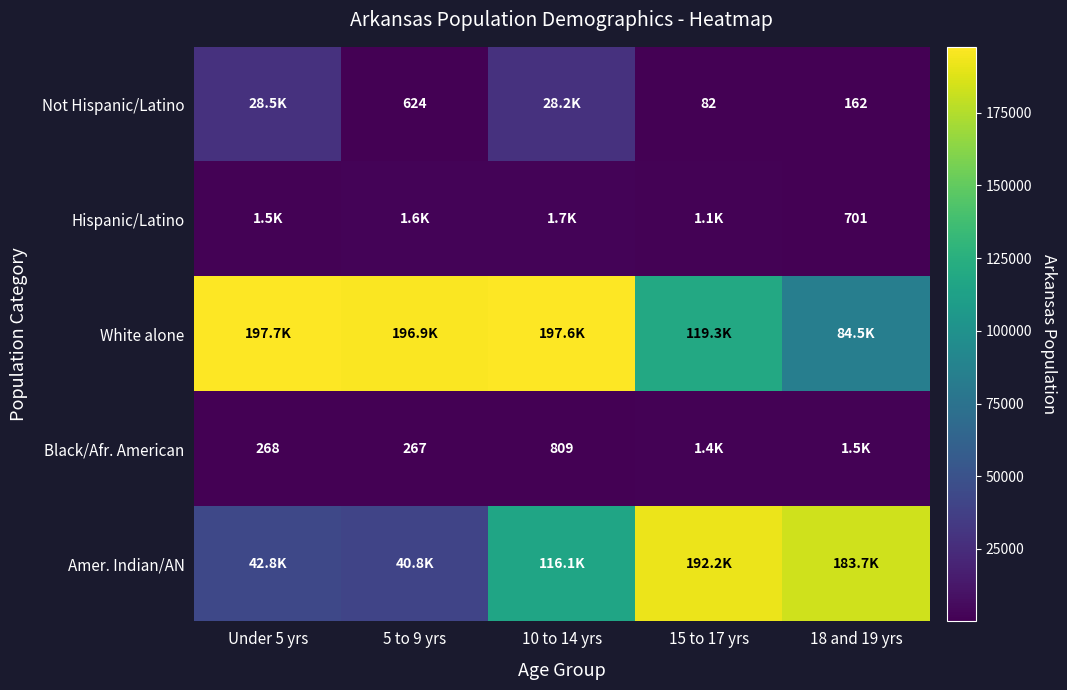

What is the total value across all series at Under 5 yrs?

270808